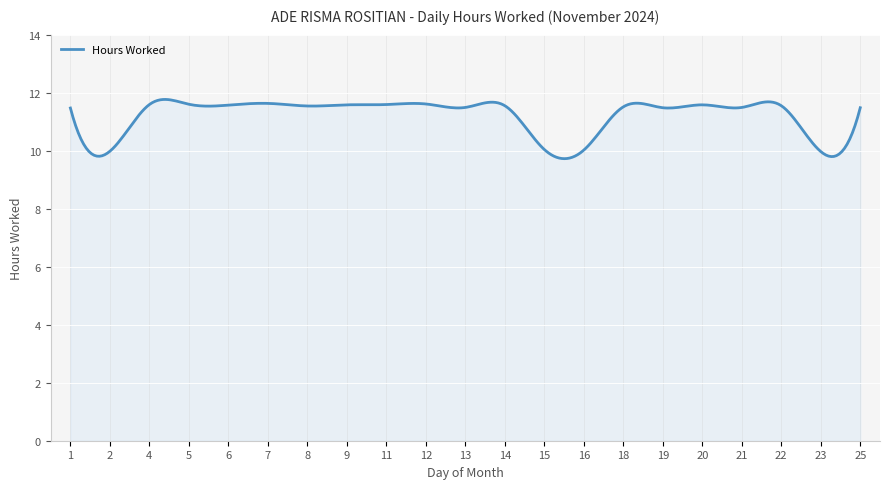

What is the difference between the maximum and minimum values?

2.0